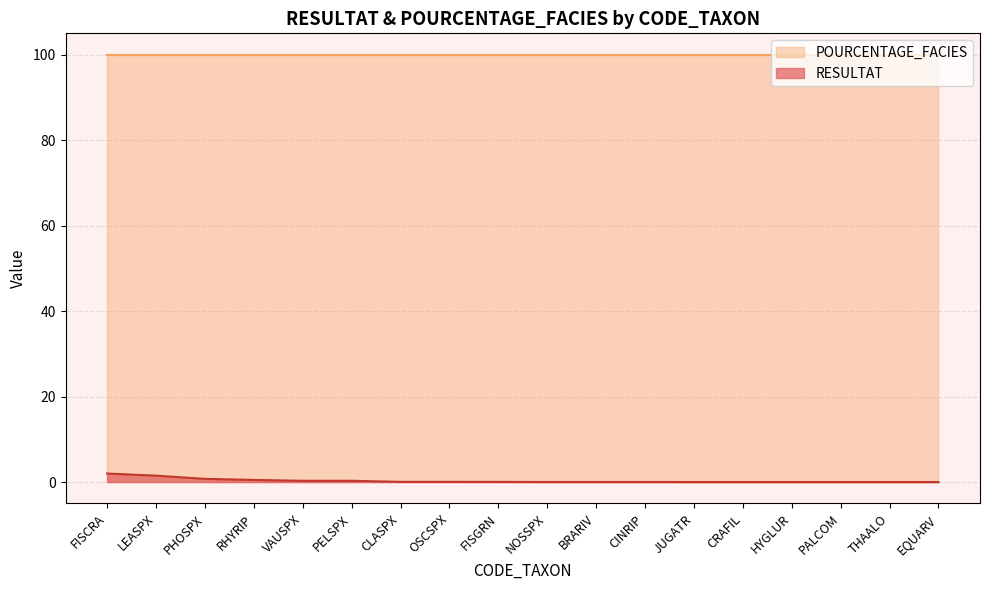

Is it true that the value at NOSSPX is 0.0?

True